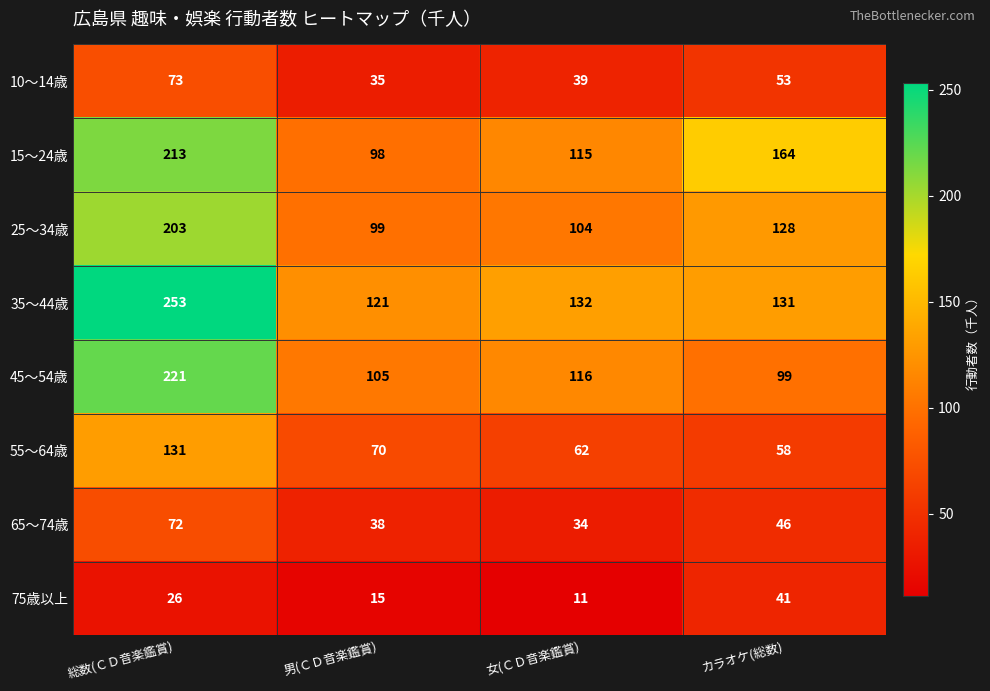

Which label corresponds to the largest value in the chart?

総数(ＣＤ音楽鑑賞)